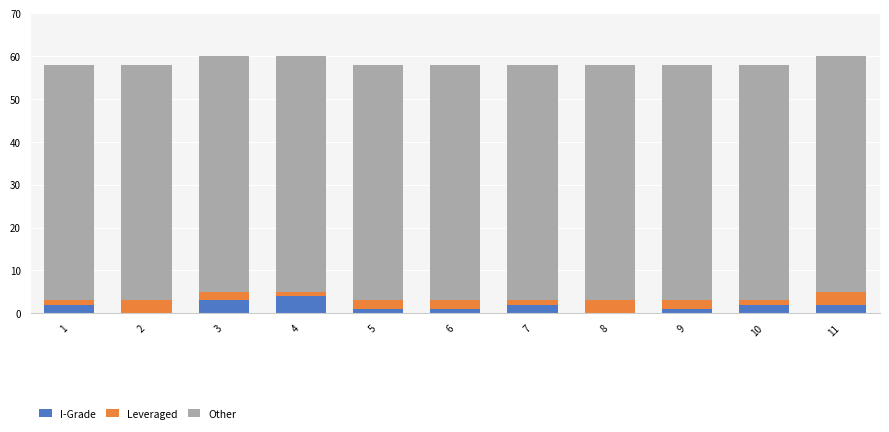

Which series has the widest spread of values?

I-Grade